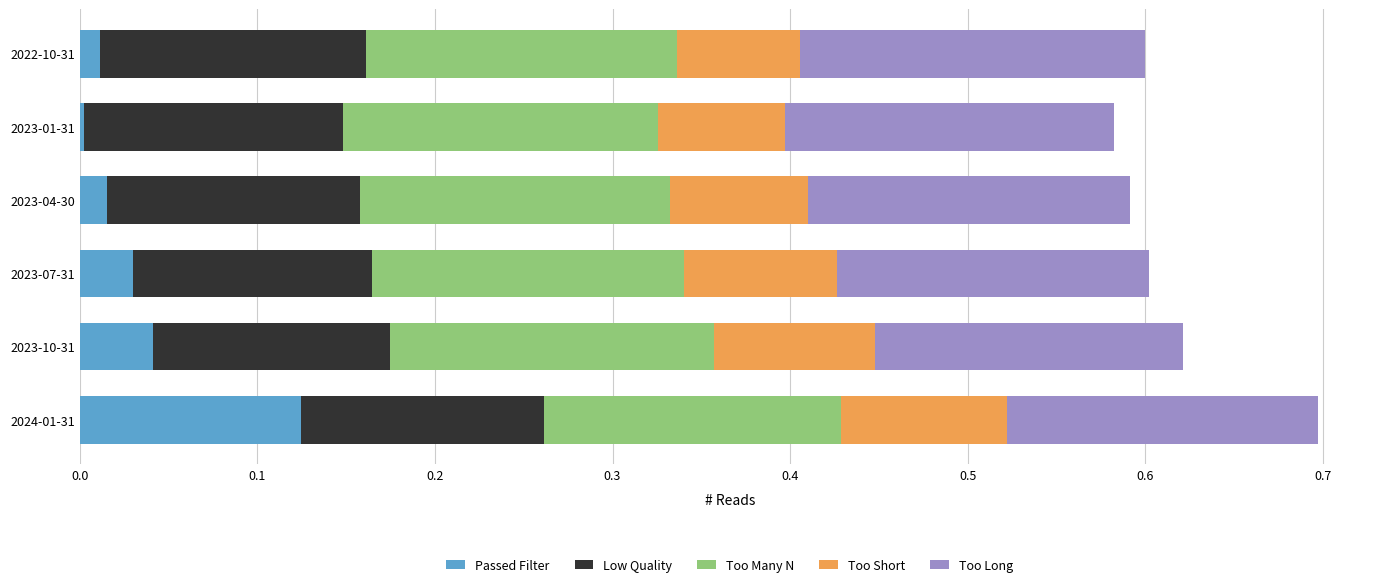

At which category is the sum across all series the highest?

2024-01-31